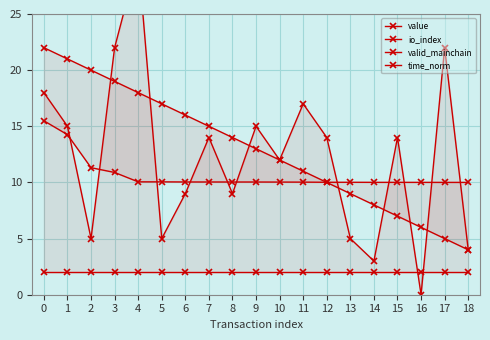

How many interior local peaks does the io_index series have?

6